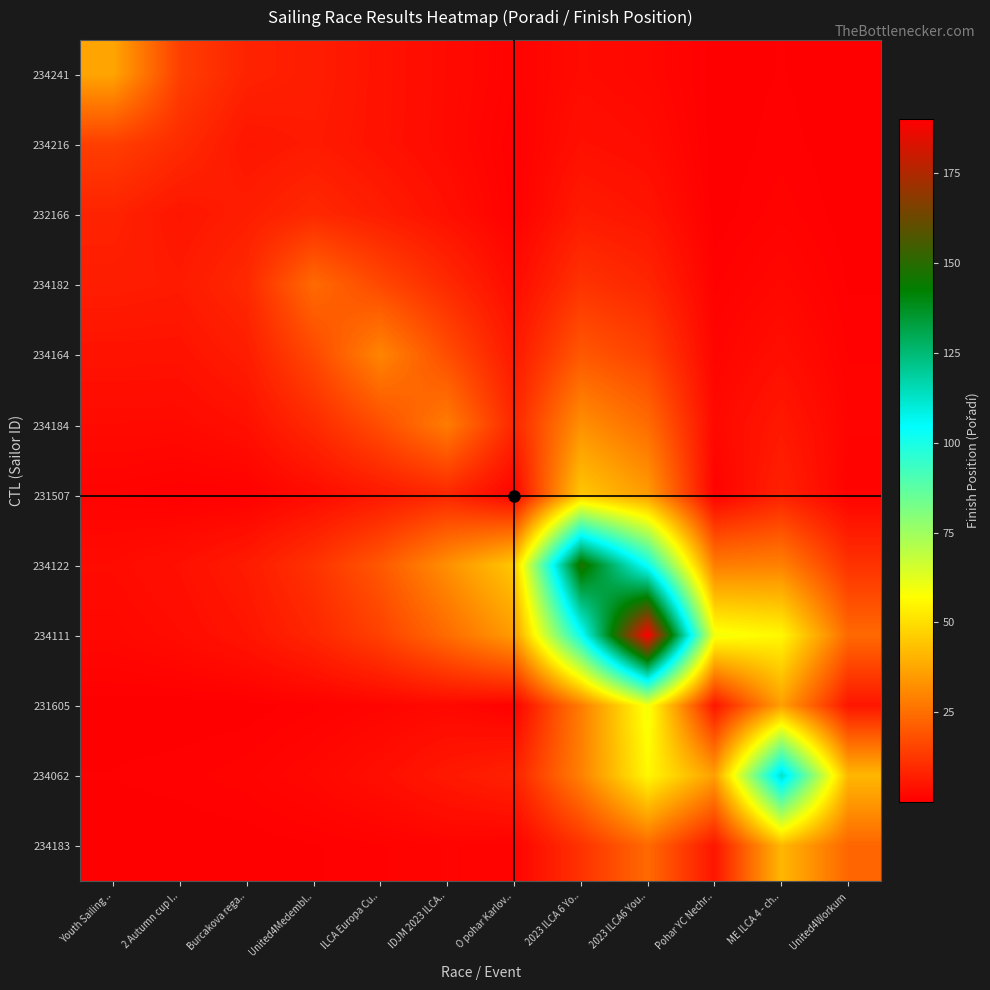

At how many categories does at least one series exceed 180?

1